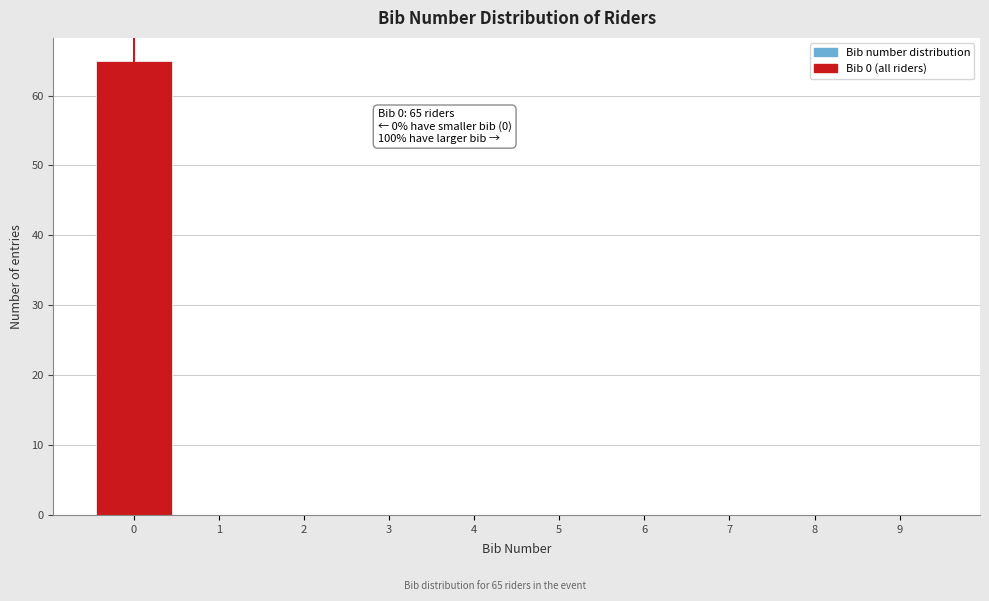

Which range on the x-axis has the tallest bar?

-0.5 to 0.5